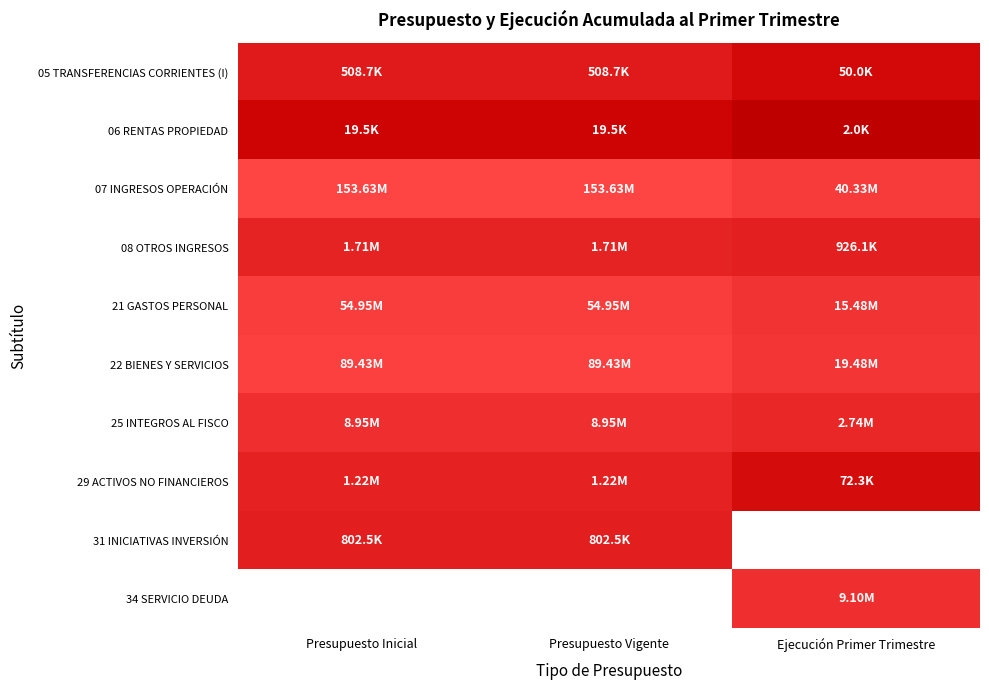

What is the total value across all series at Presupuesto Inicial?

311212909